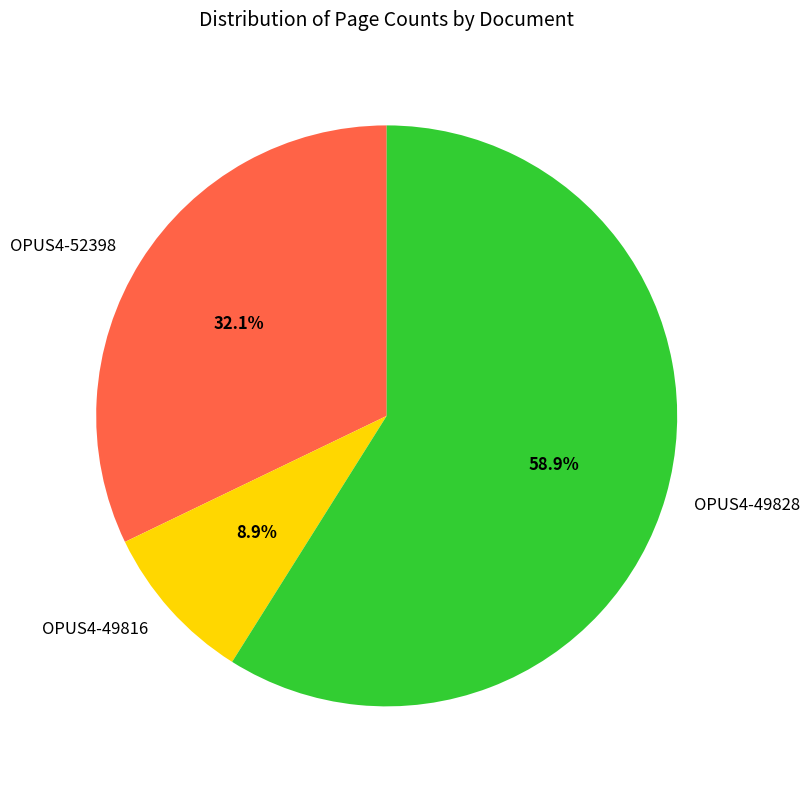

Does OPUS4-49816 account for over 50% of the chart?

No